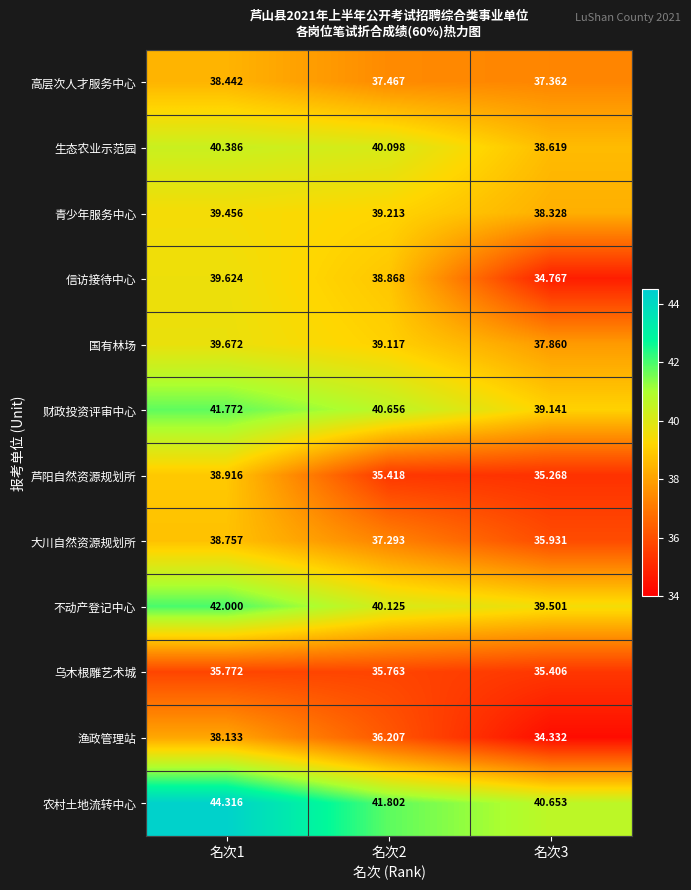

At how many categories does at least one series exceed 37?

3